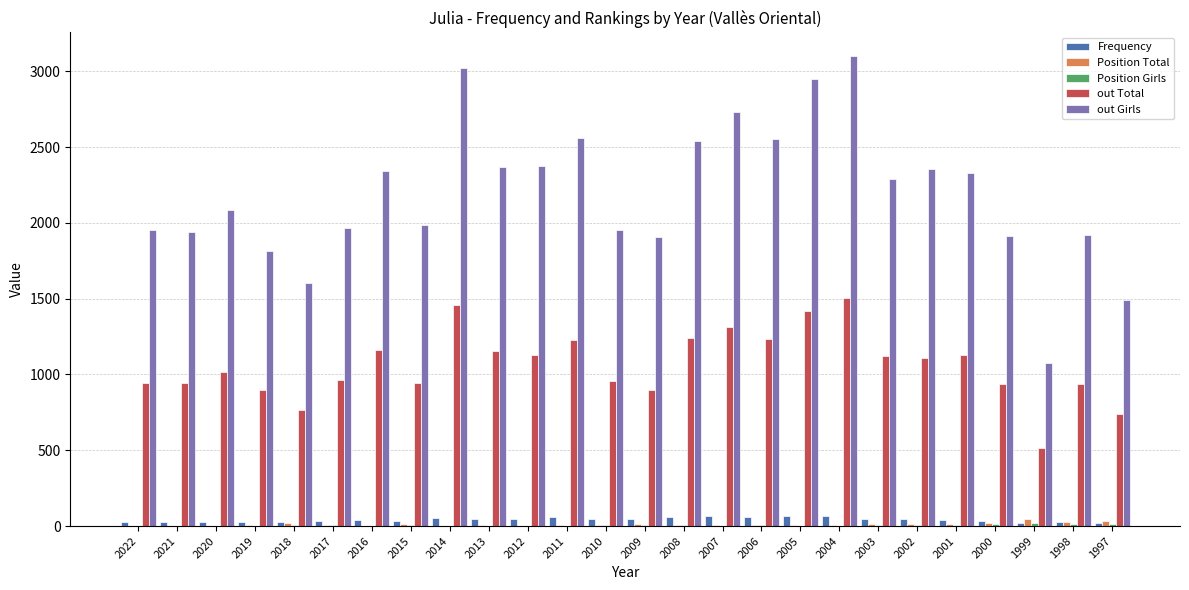

What is the sum of all out Girls values?

57126